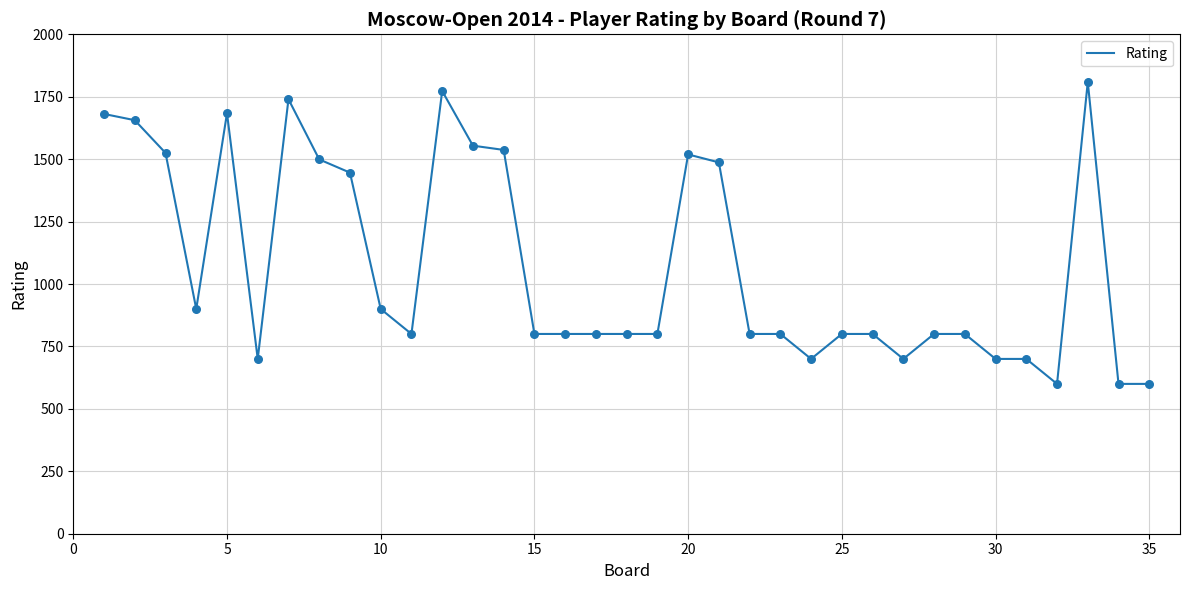

What is the maximum value shown in the chart?

1809